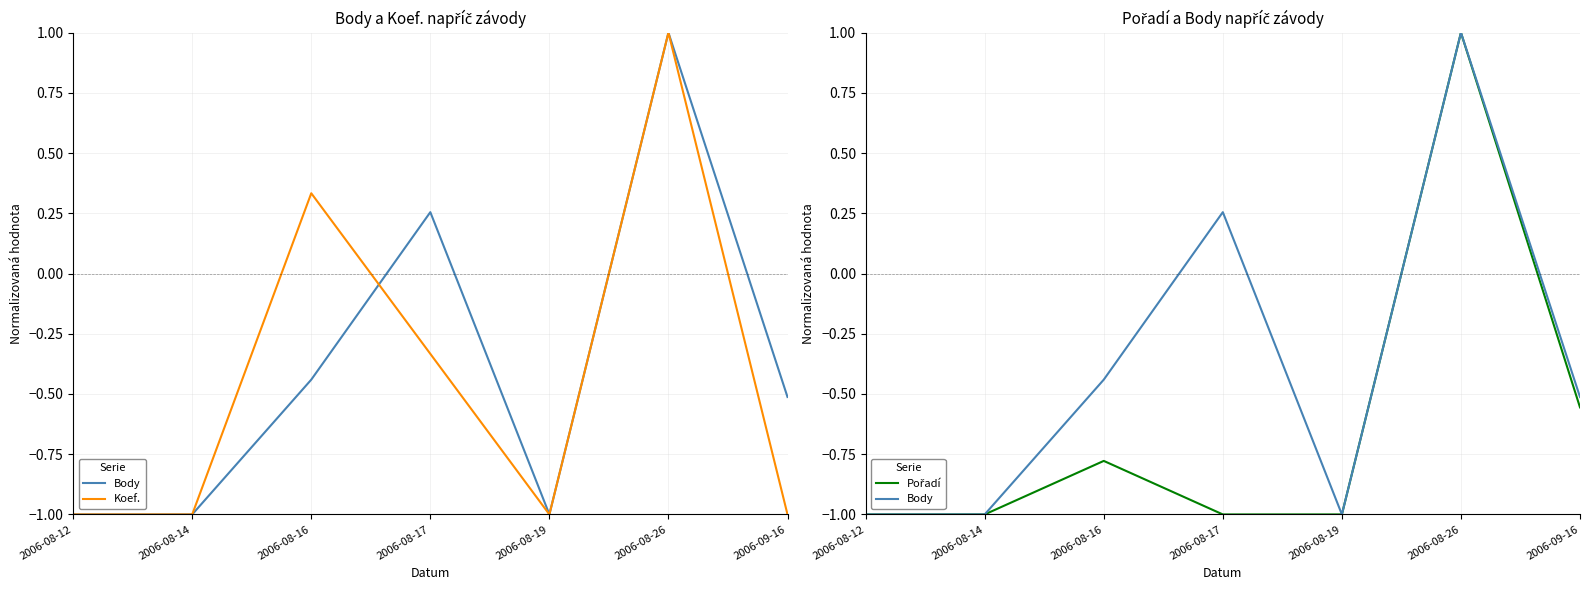

What is the sum of all Body values?

-2.7